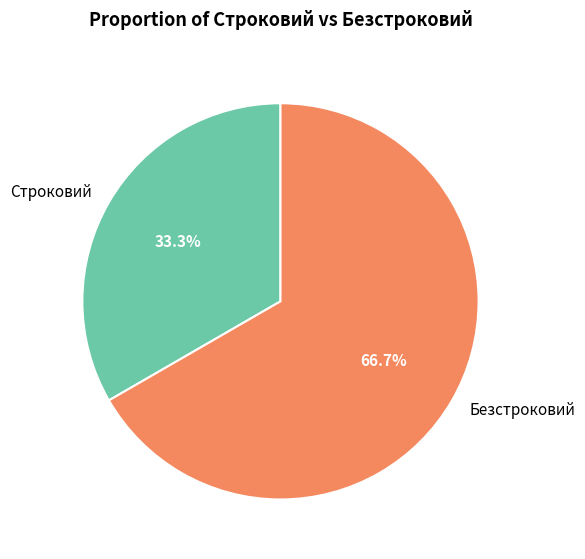

To the nearest percent, what is the average slice percentage?

50%